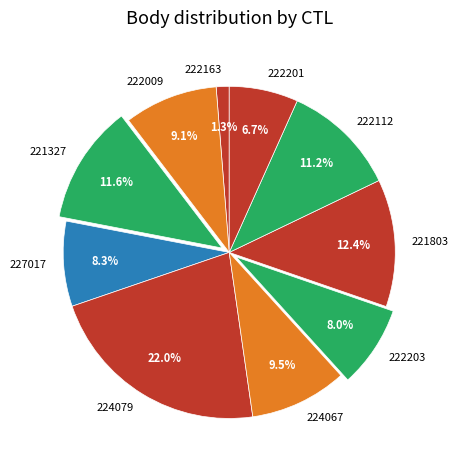

Count the number of slices in the pie.

10